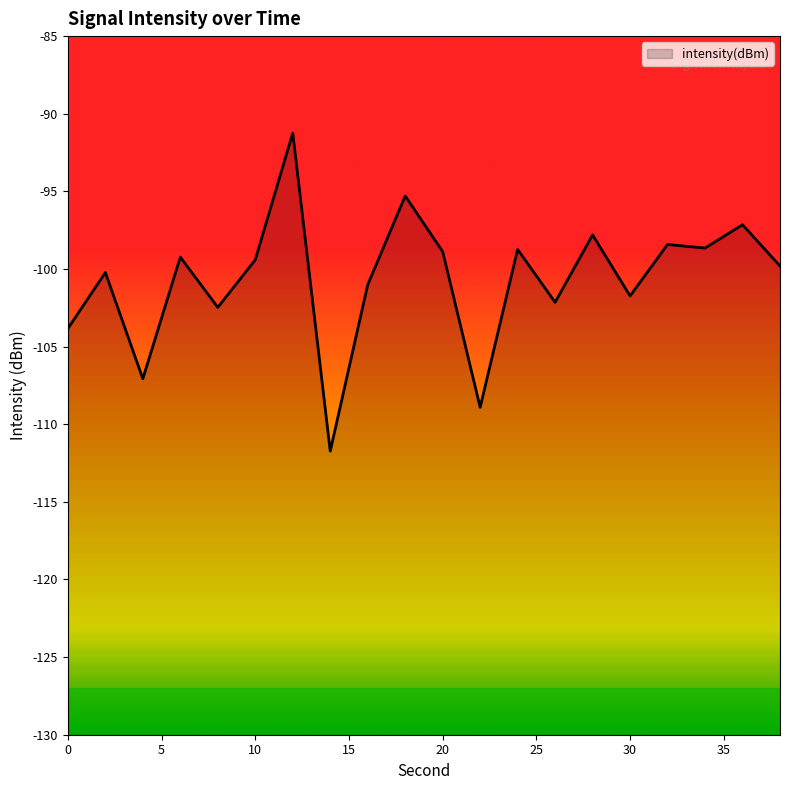

What is the average value?

-100.7